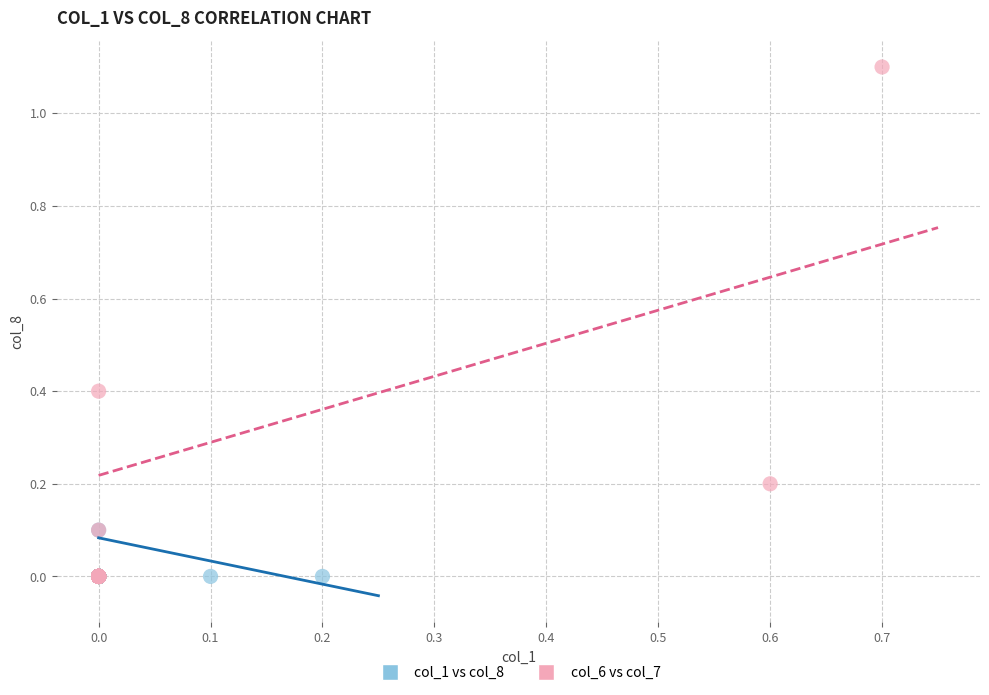

Which series reaches the maximum Y coordinate?

col_6 vs col_7